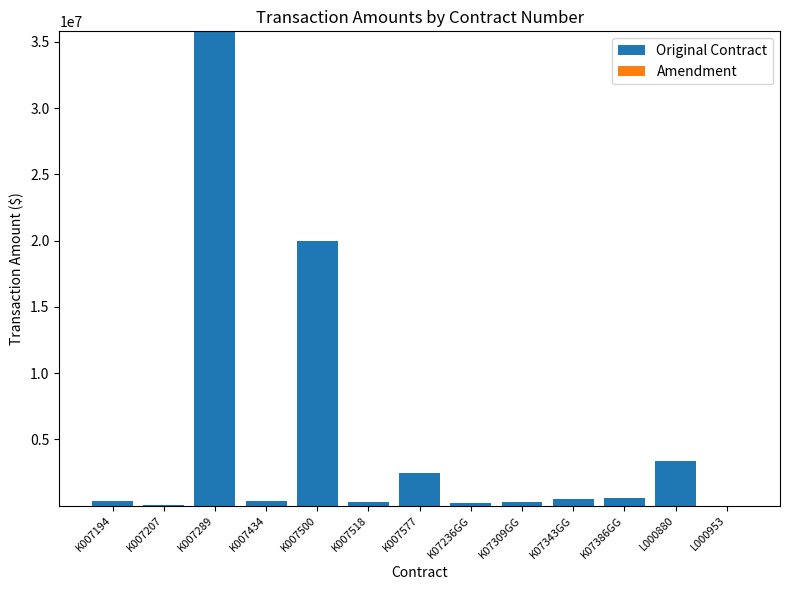

Where is Original Contract nearest to the value 17900050?

K007500